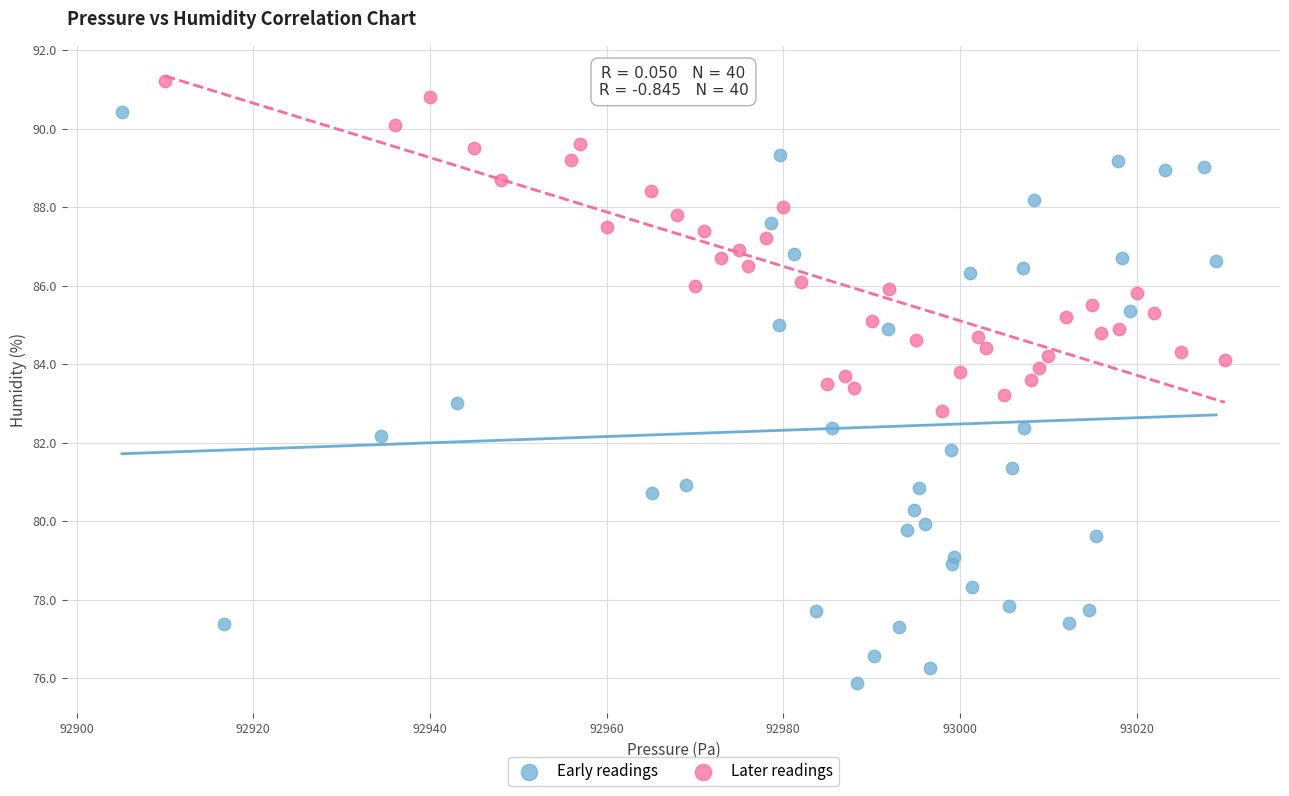

Which series has the largest Y range (max minus min)?

Early readings